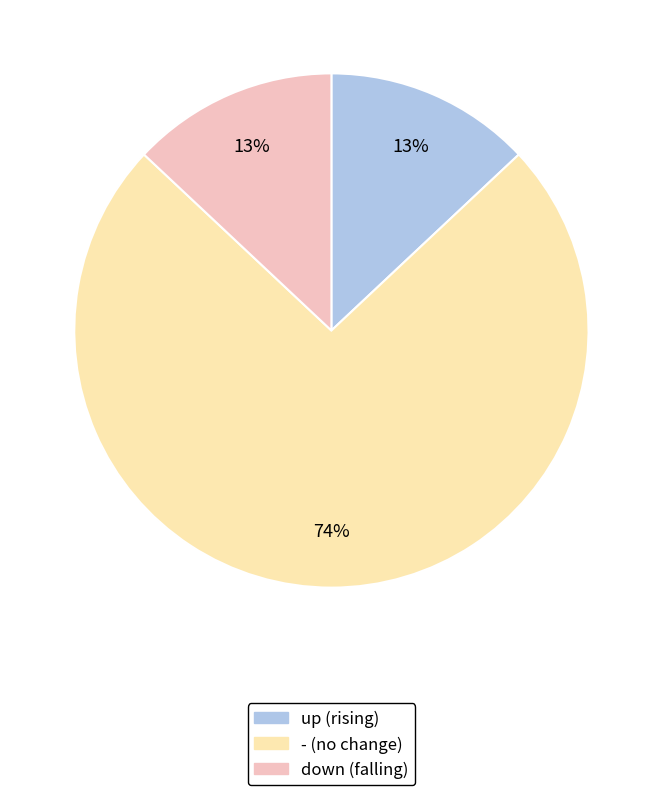

To the nearest percent, what is the average slice percentage?

33%